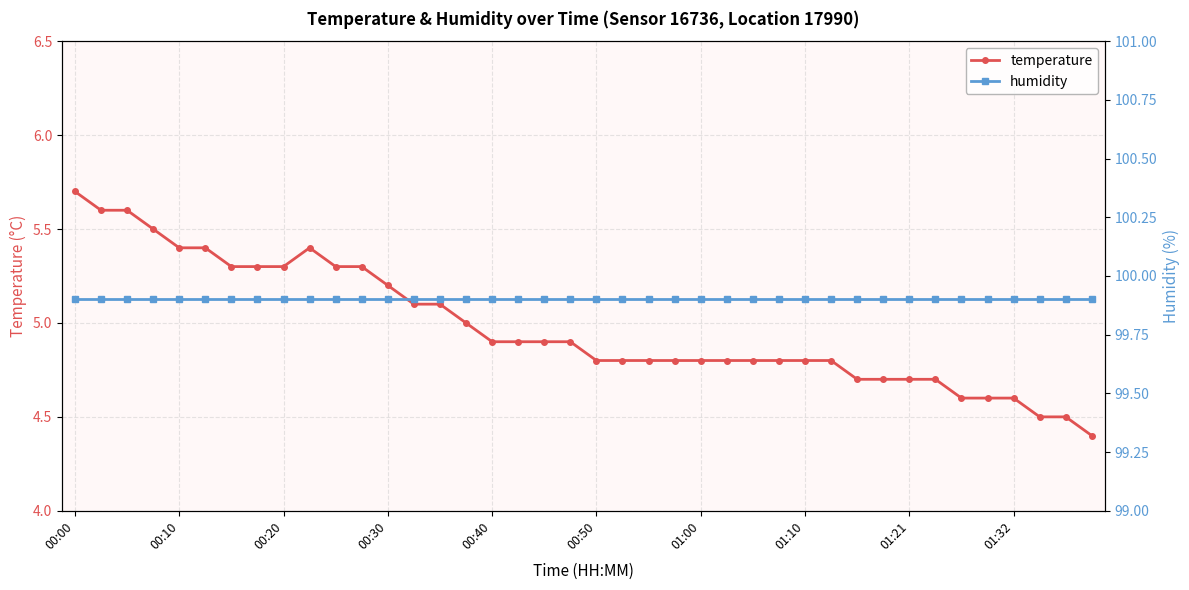

Reading left to right, transcribe all the data shown in this chart.

temperature: 5.7	5.6	5.6	5.5	5.4	5.4	5.3	5.3	5.3	5.4	5.3	5.3	5.2	5.1	5.1	5.0	4.9	4.9	4.9	4.9	4.8	4.8	4.8	4.8	4.8	4.8	4.8	4.8	4.8	4.8	4.7	4.7	4.7	4.7	4.6	4.6	4.6	4.5	4.5	4.4
humidity: 99.9	99.9	99.9	99.9	99.9	99.9	99.9	99.9	99.9	99.9	99.9	99.9	99.9	99.9	99.9	99.9	99.9	99.9	99.9	99.9	99.9	99.9	99.9	99.9	99.9	99.9	99.9	99.9	99.9	99.9	99.9	99.9	99.9	99.9	99.9	99.9	99.9	99.9	99.9	99.9